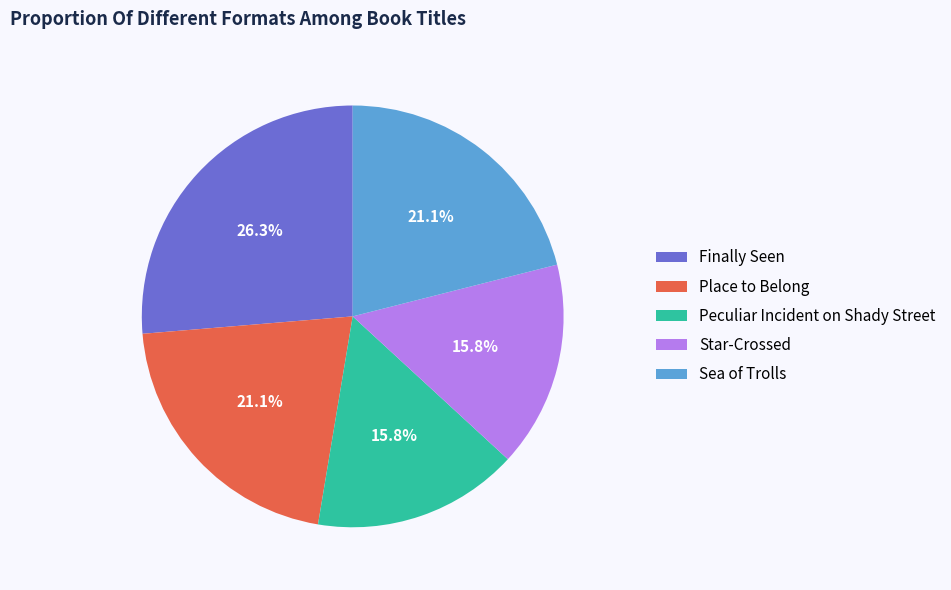

Which category has the biggest portion of the pie?

Finally Seen